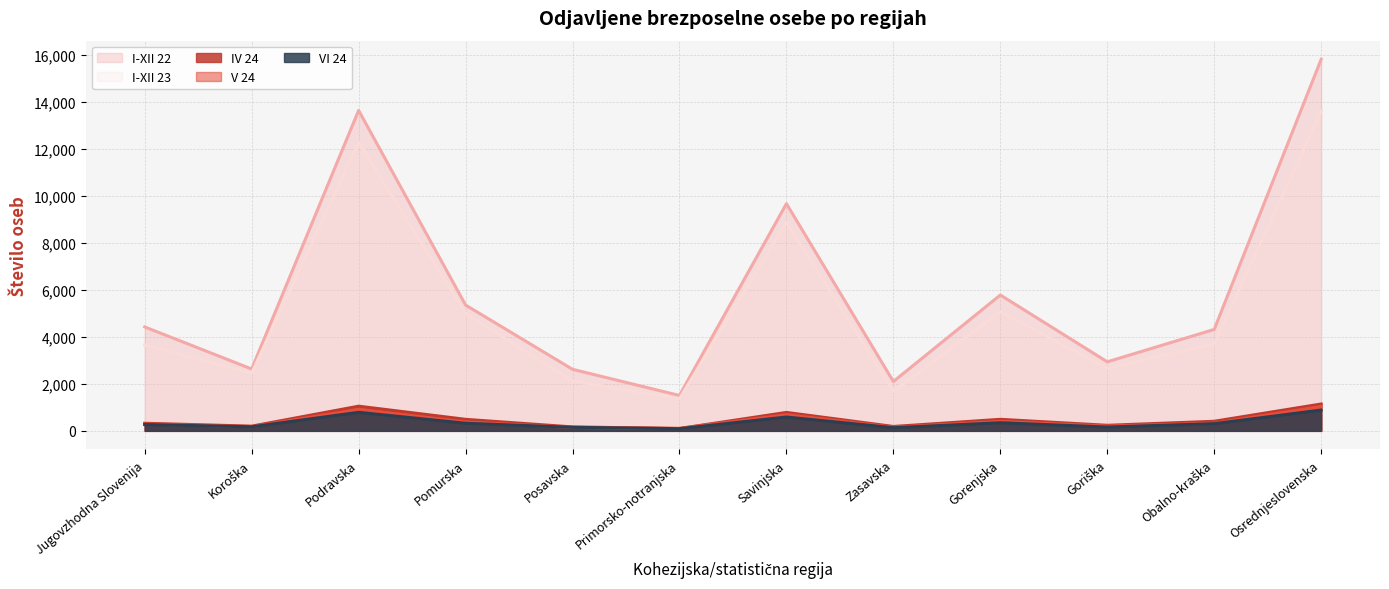

What is the label of the 6th point from the right?

Savinjska